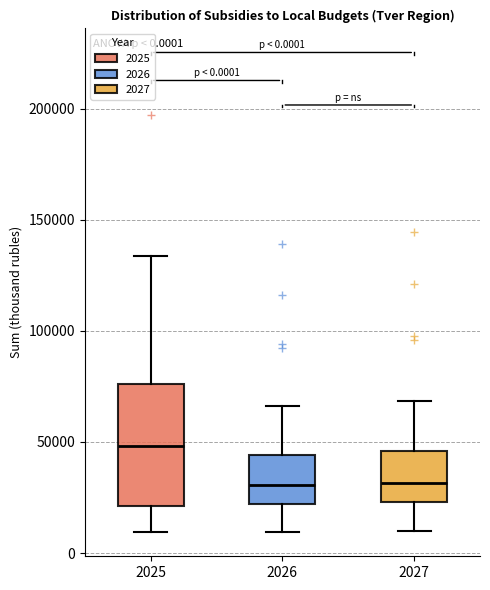

Which box is the tallest, from its lower edge to its upper edge?

2025